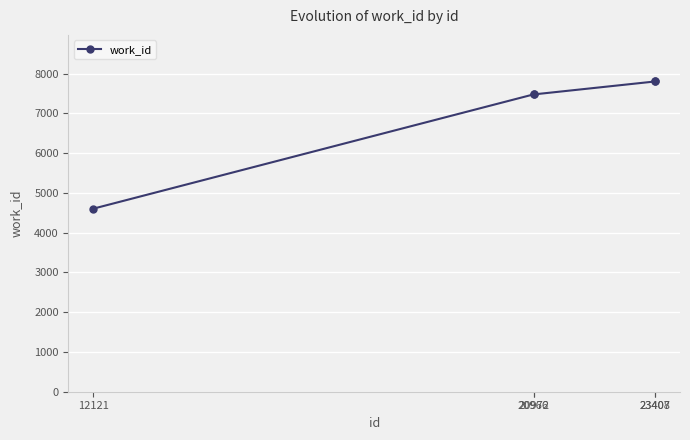

The chart shows a value of 7801 at 23407. True or false?

True